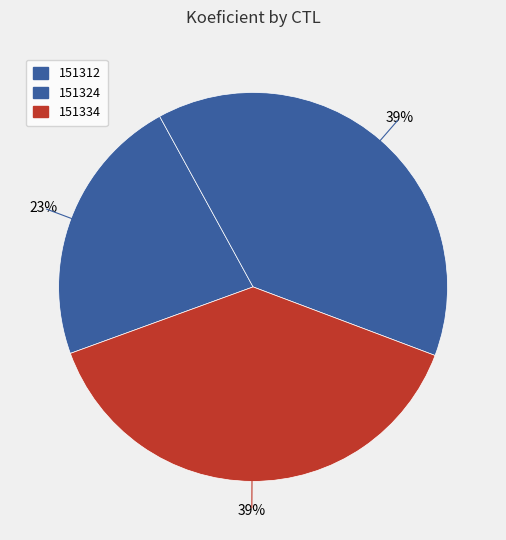

Is 151312 the majority of the pie?

No